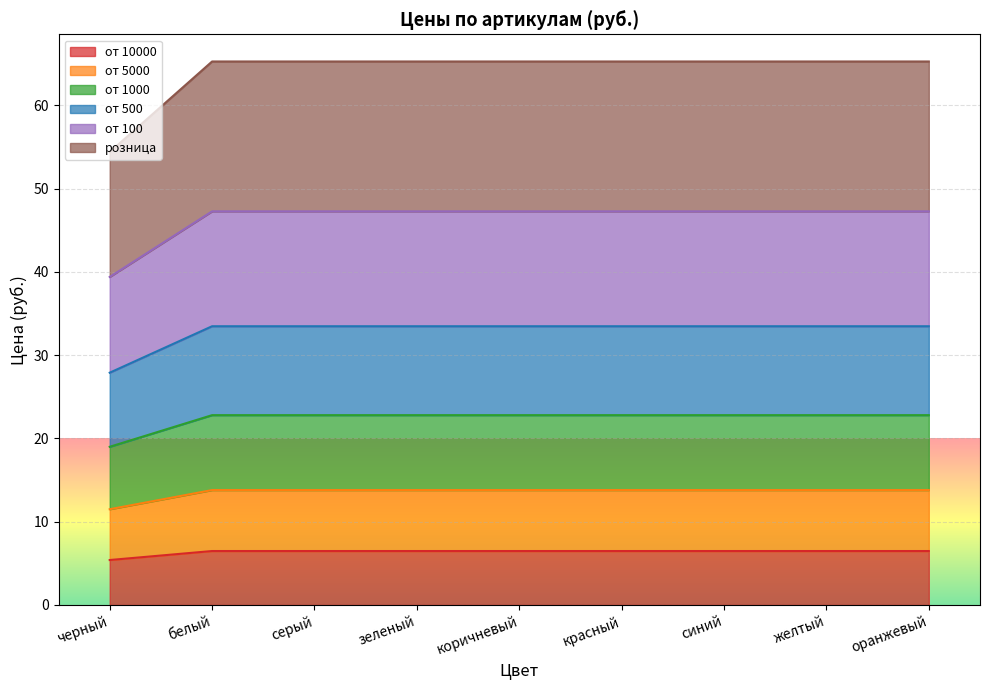

What are all the series names shown in the legend?

от 10000, от 5000, от 1000, от 500, от 100, розница